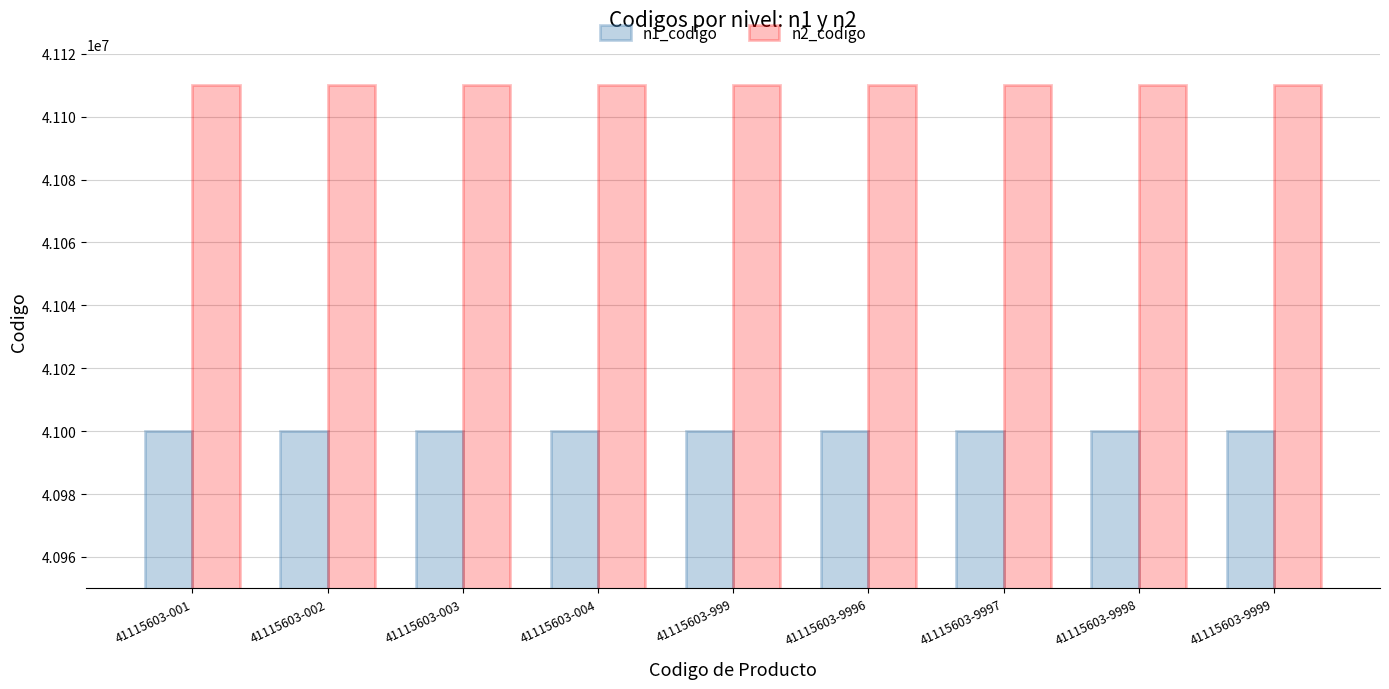

Is the value of n1_codigo at 41115603-002 greater than the value of n2_codigo at 41115603-004?

No